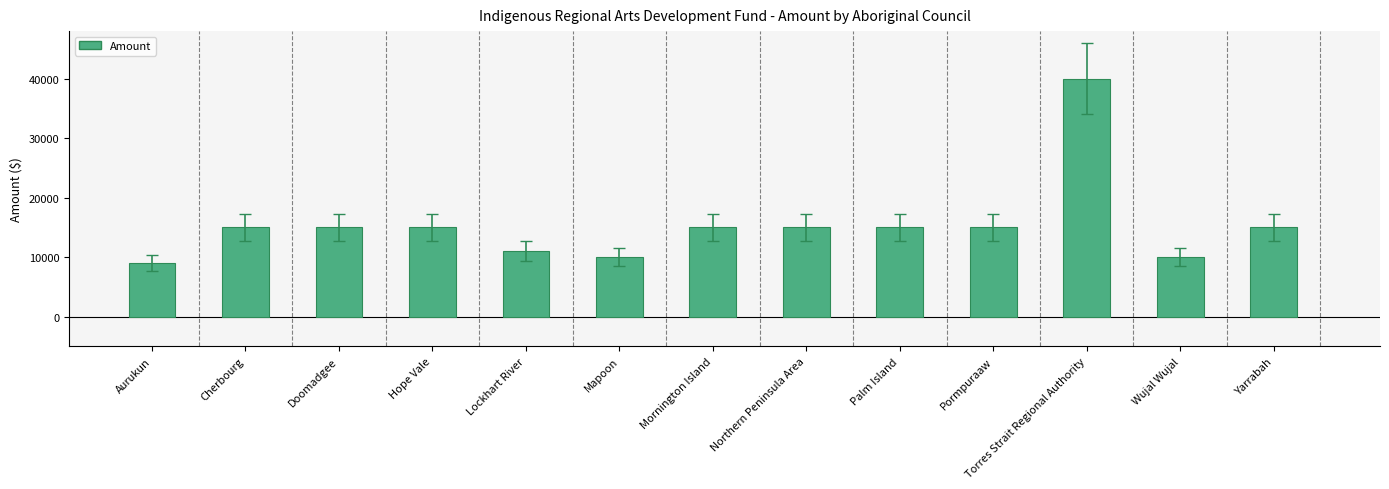

Reading left to right, what are all the values shown in this chart?

Aurukun=9000	Cherbourg=15000	Doomadgee=15000	Hope Vale=15000	Lockhart River=11000	Mapoon=10000	Mornington Island=15000	Northern Peninsula Area=15000	Palm Island=15000	Pormpuraaw=15000	Torres Strait Regional Authority=40000	Wujal Wujal=10000	Yarrabah=15000